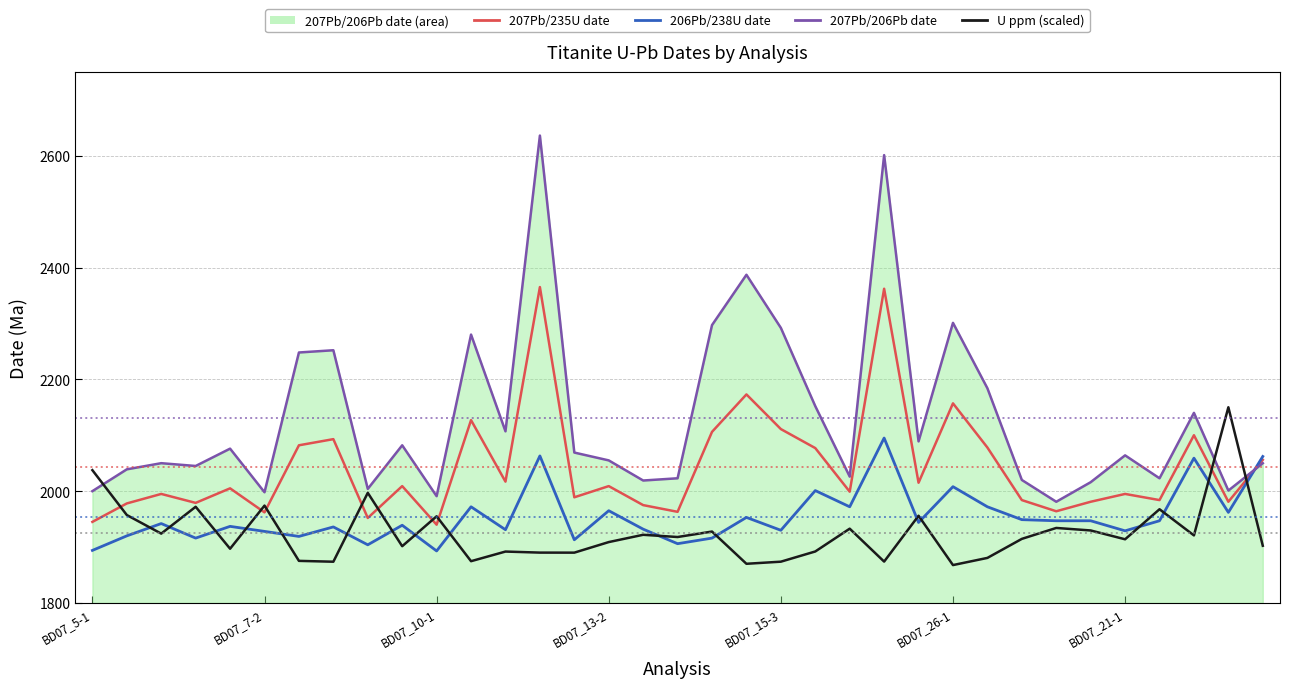

What is the sum of the U ppm (scaled) values at BD07_7-2 and BD07_5-1?

3994.8